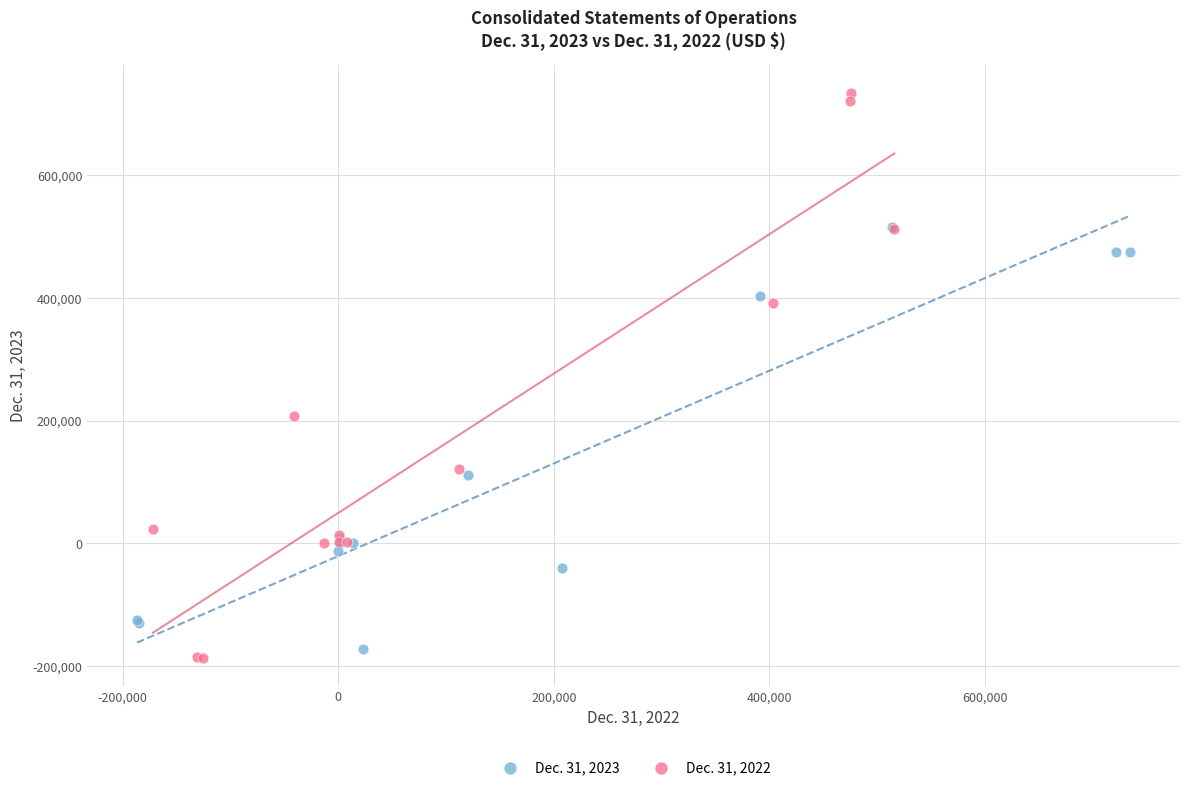

Which series reaches the maximum Y coordinate?

Dec. 31, 2022